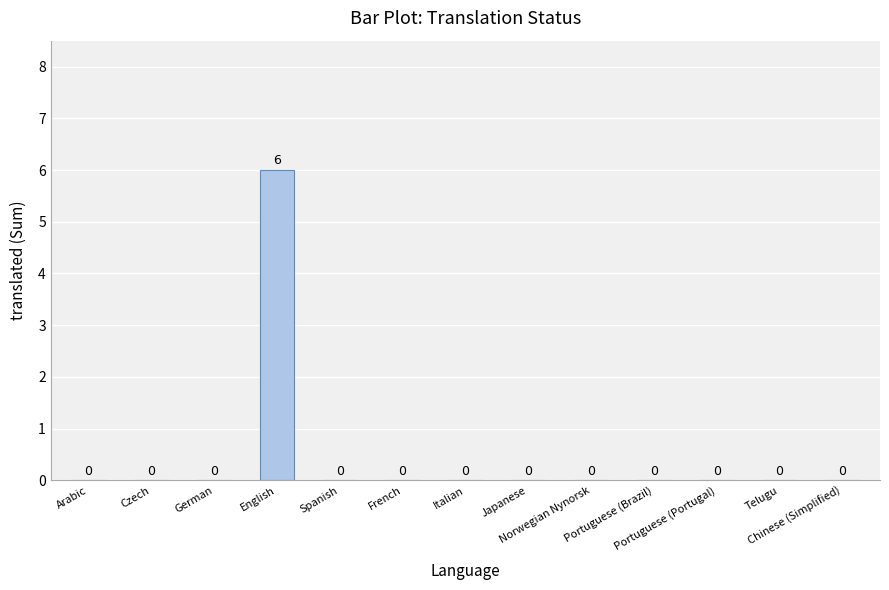

How many data points are above 0?

1